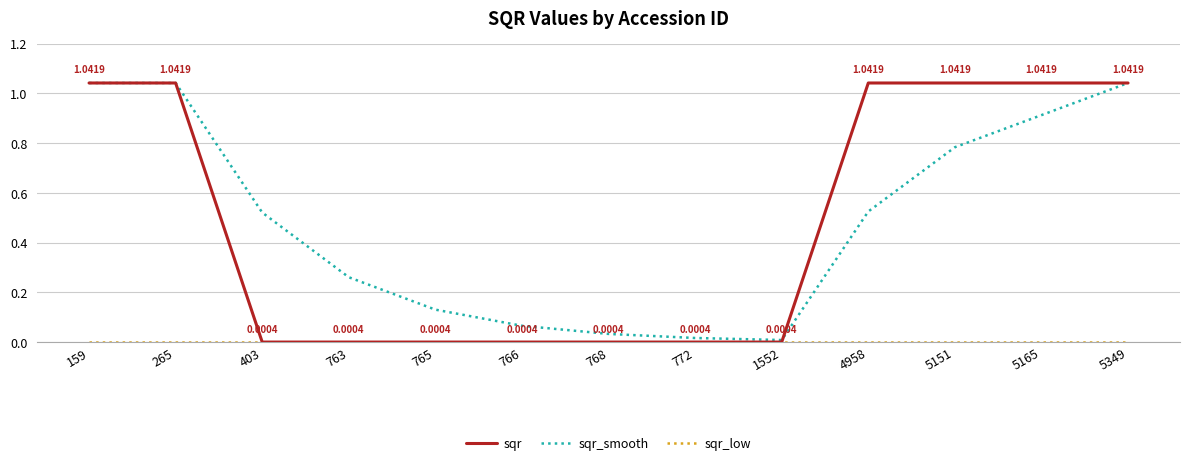

Which series has the widest spread of values?

sqr